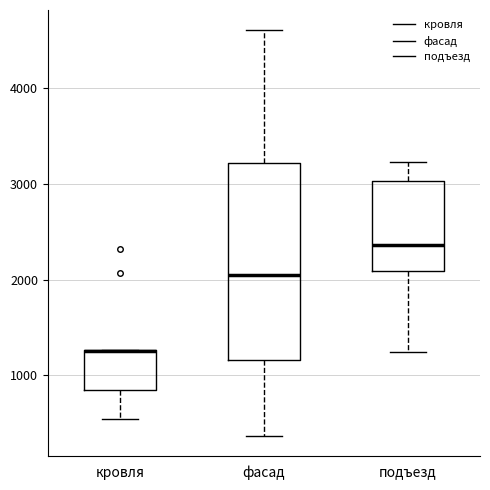

Which box is the tallest, from its lower edge to its upper edge?

фасад